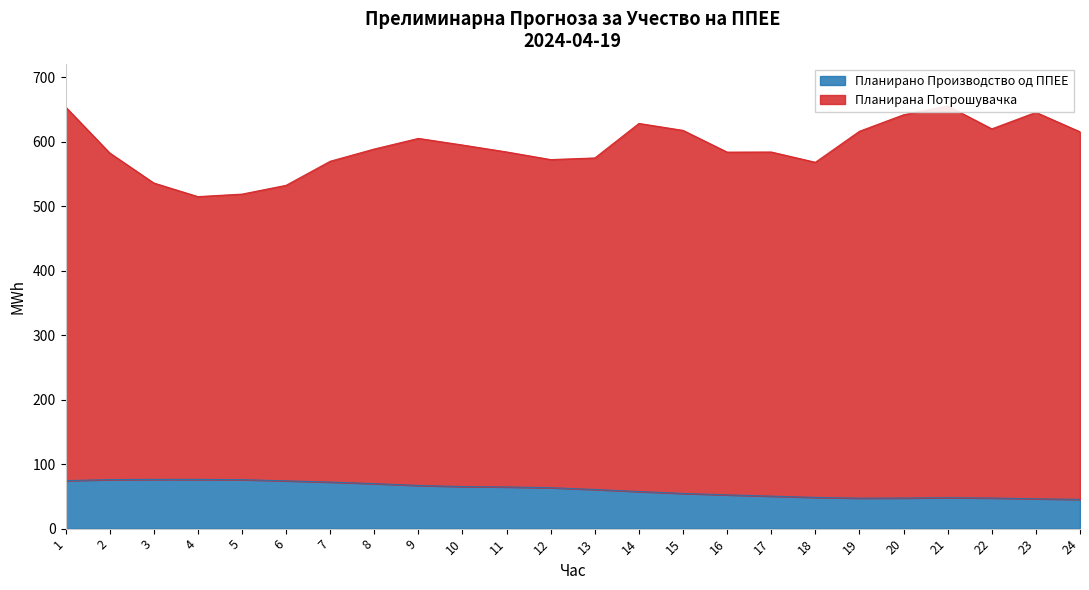

True or false: Планирана Потрошувачка and Планирано Производство од ППЕЕ intersect in this chart.

False